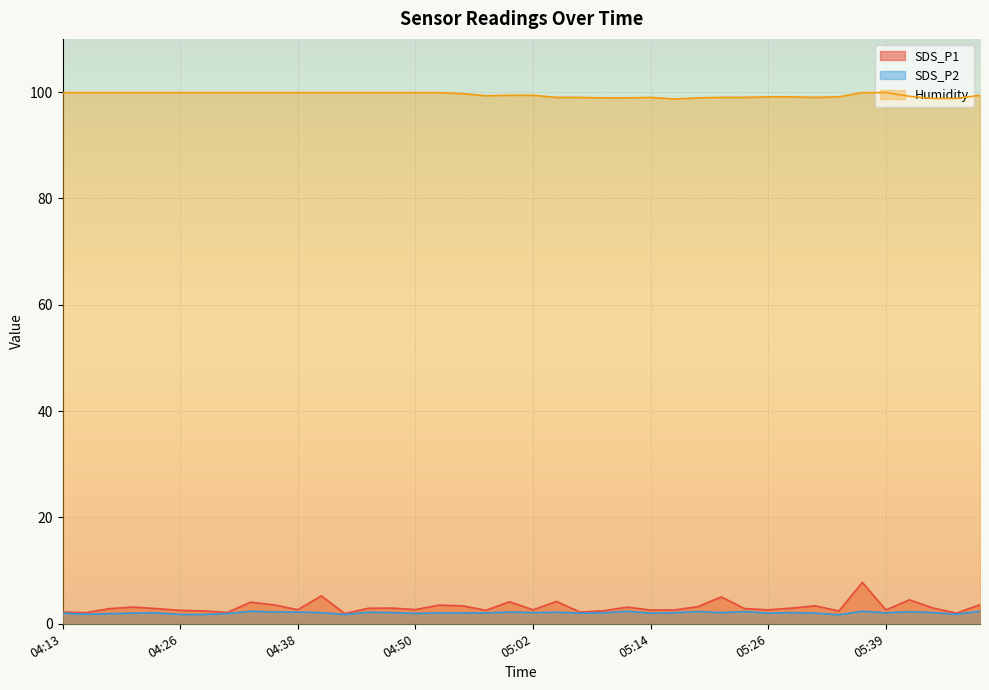

What is the label of the 8th point from the right?

05:31